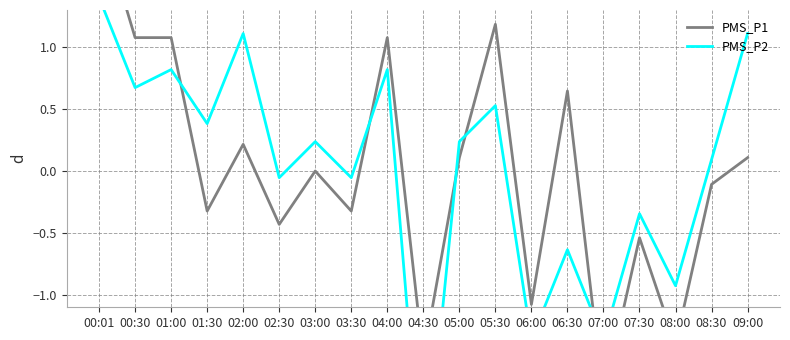

Which category has the lowest value in the PMS_P2 series?

04:30